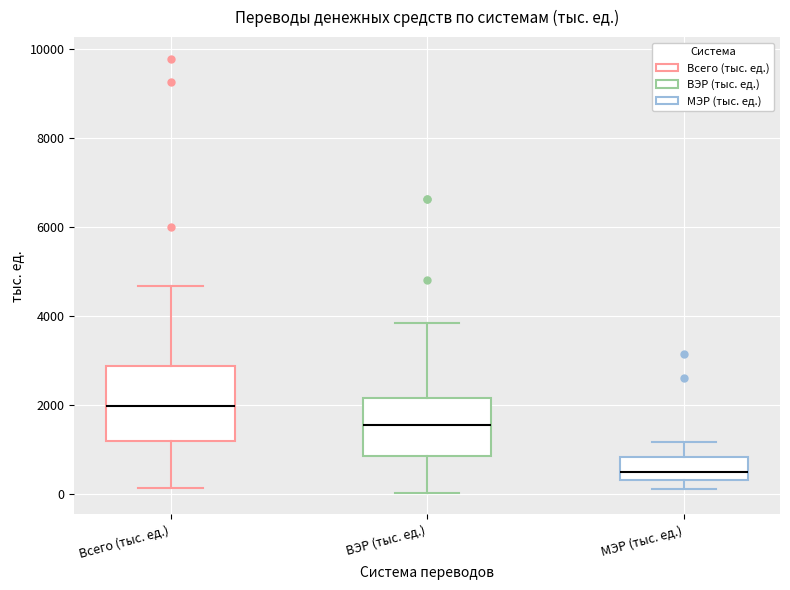

Reading left to right, read every box against the y-axis: the position of its median line, the range the box covers, and the ends of its whiskers. The values are not printed on the chart, so give them approximately, as read against the axis.

Всего (тыс. ед.): median 2000, box 1200 to 2800, whiskers 200 to 4600
ВЭР (тыс. ед.): median 1600, box 800 to 2200, whiskers 0 to 3800
МЭР (тыс. ед.): median 400 (just above the box's lower edge), box 400 to 800, whiskers 200 to 1200